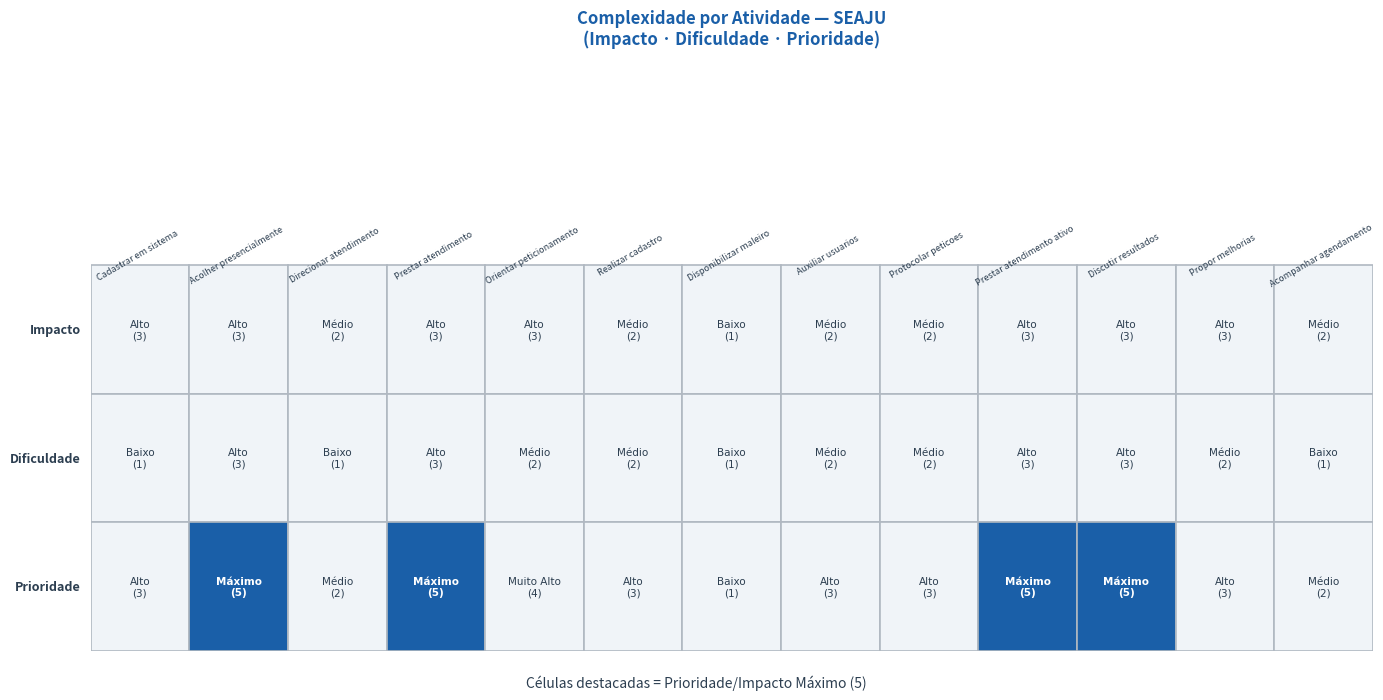

Between 6 and 11, which series saw the biggest shift?

Impacto